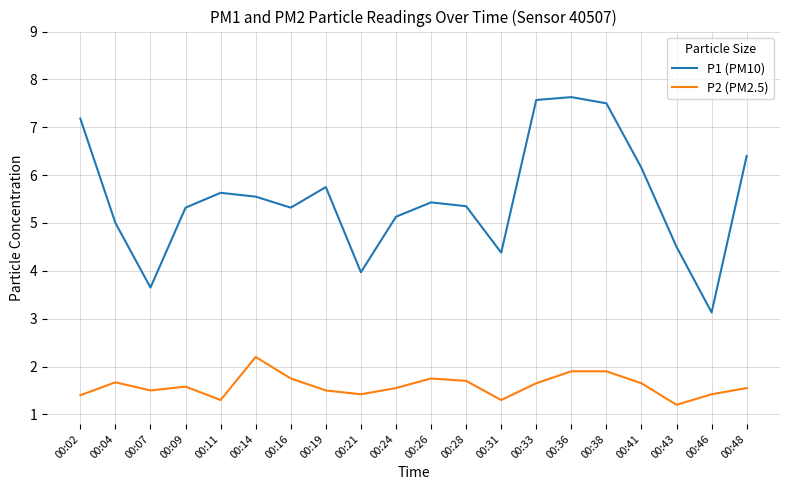

True or false: P1 (PM10) and P2 (PM2.5) cross at least once.

False